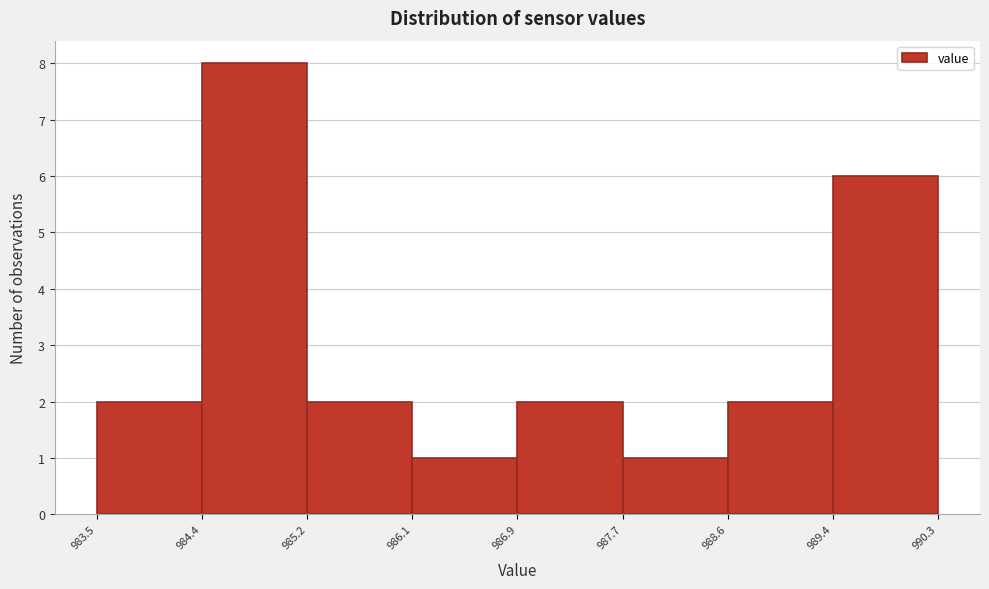

Over which range of the x-axis is the bar tallest?

984.4 to 985.2